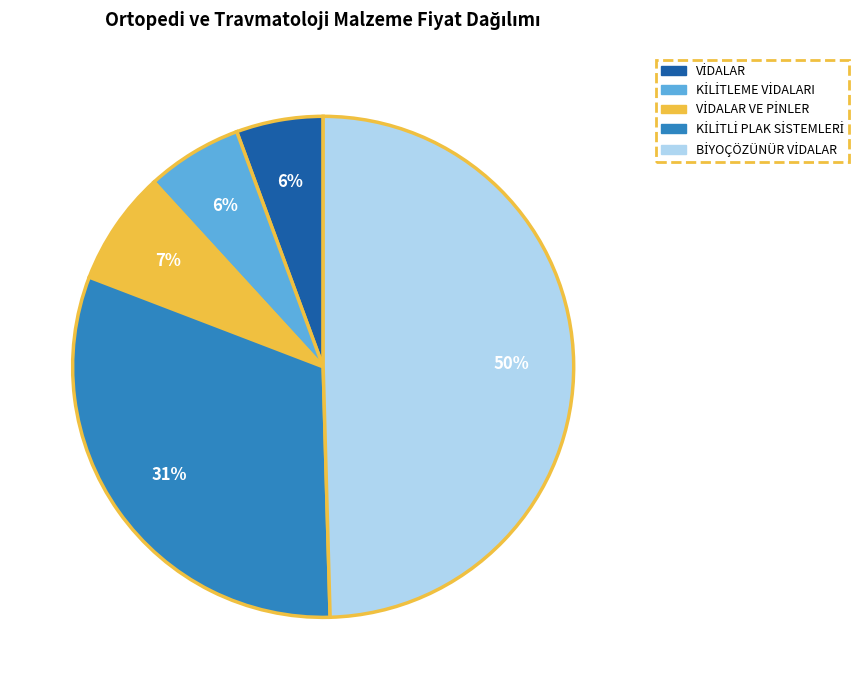

To the nearest percent, what is the average slice percentage?

20%